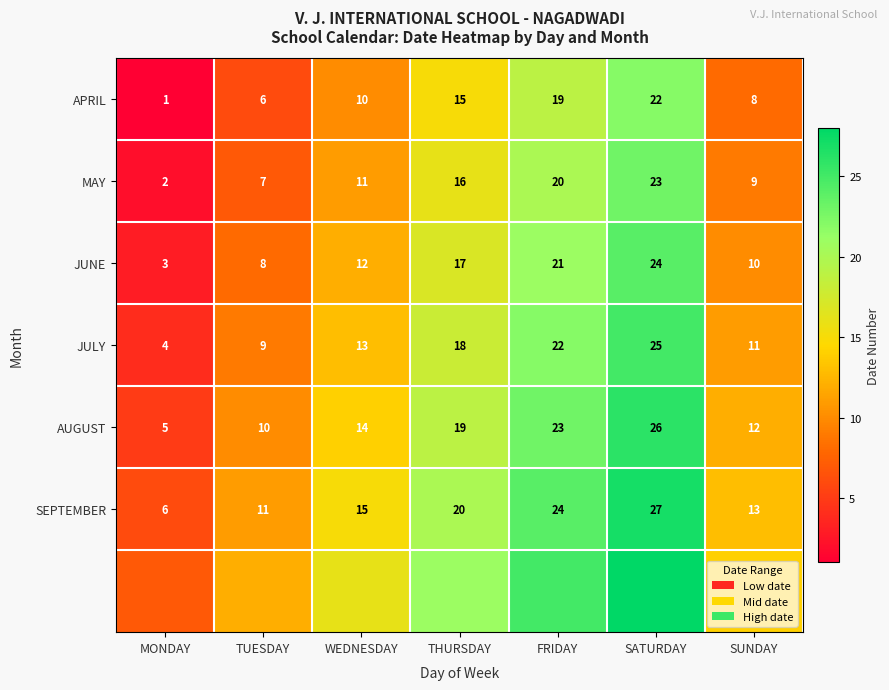

What is the spread (max minus min) of values at TUESDAY?

6